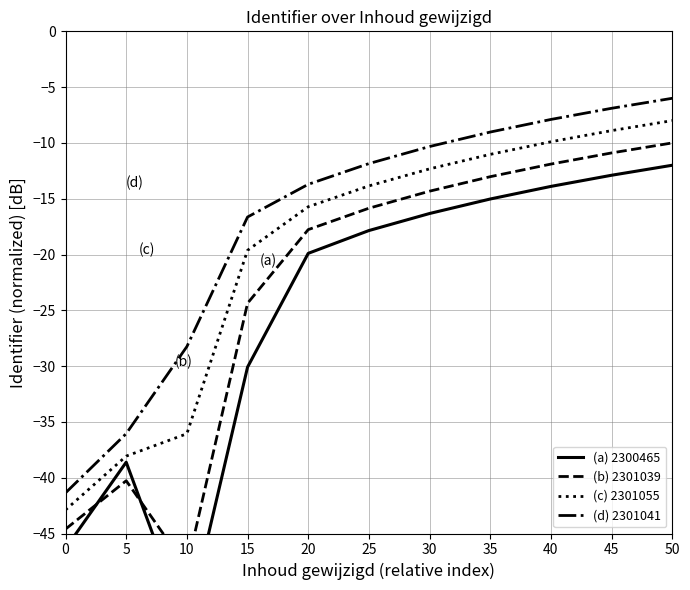

How many times do (b) 2301039 and (a) 2300465 cross each other?

2